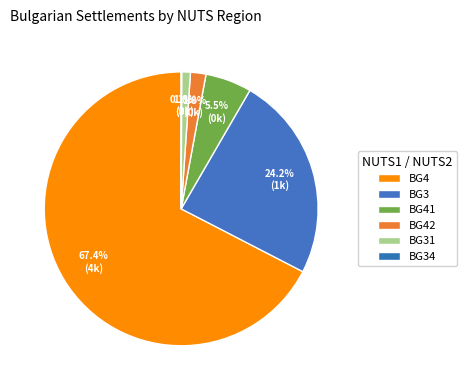

The BG34 slice represents 5% of the pie. True or false?

False